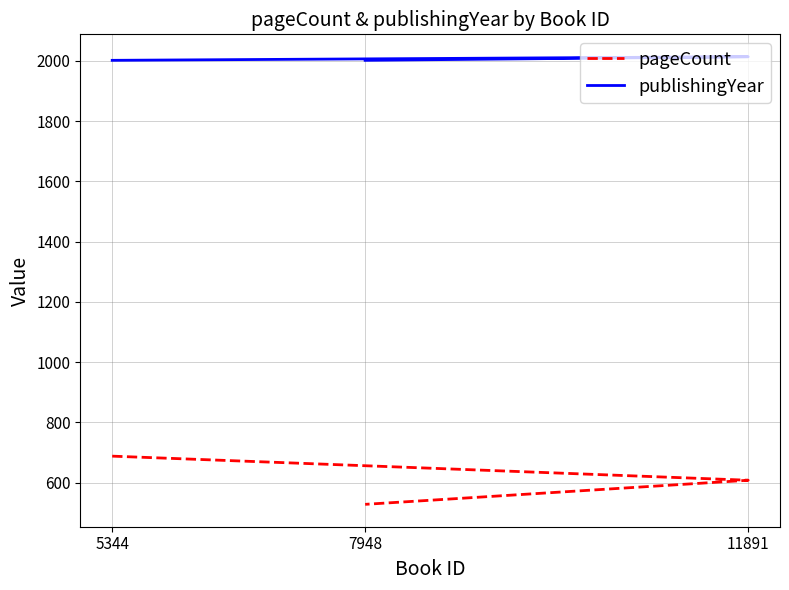

Reading left to right, what are all the values shown in this chart?

pageCount: 5344=688	11891=608	7948=528
publishingYear: 5344=2002	11891=2014	7948=2002